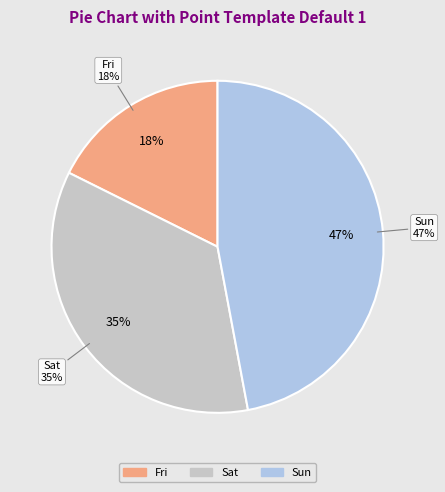

Is it true that 9 is 1% of the pie?

False